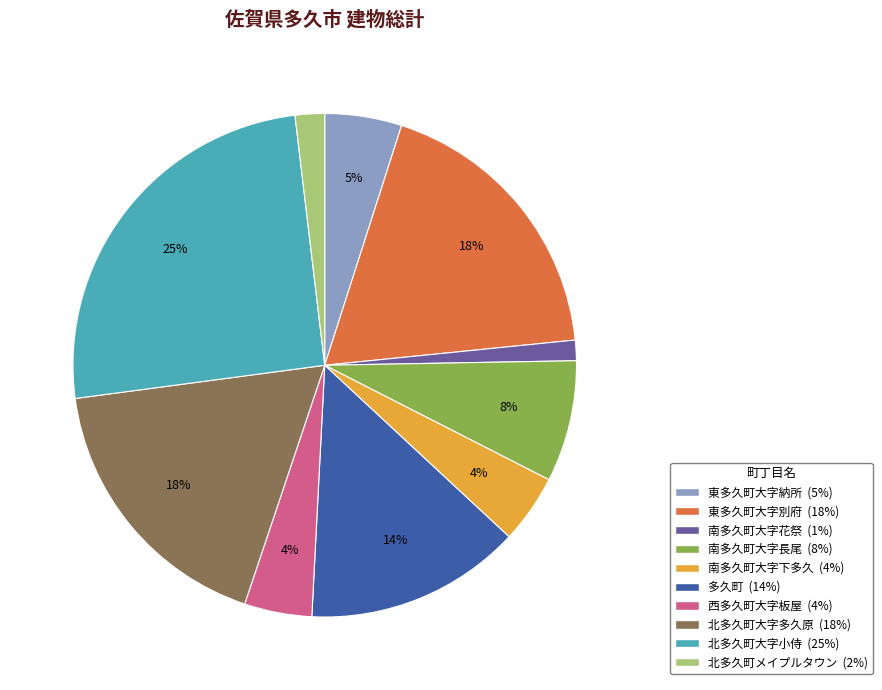

To the nearest percent, what is the difference between the largest and smallest slice percentages?

24%